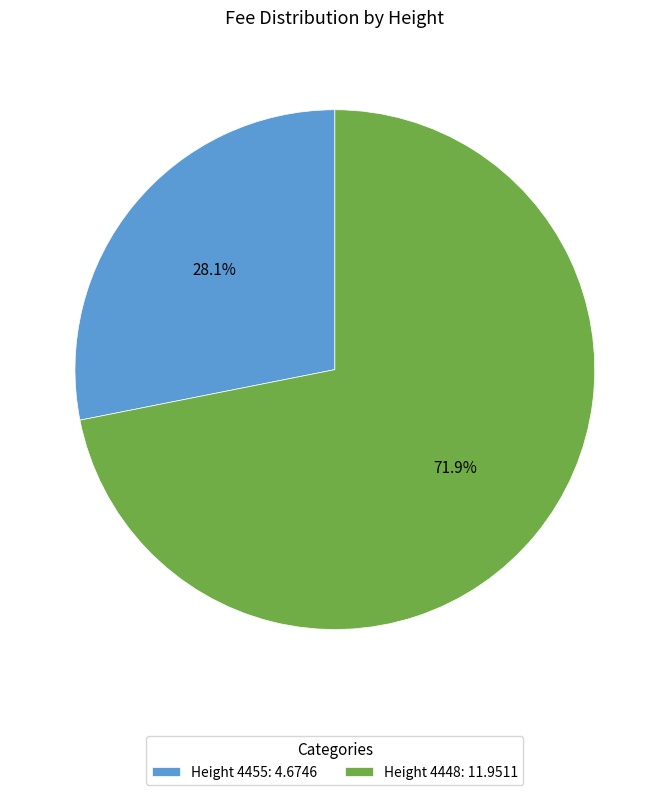

Approximately how many times larger is the value at Height 4448: 11.9511 compared to Height 4455: 4.6746?

2.6